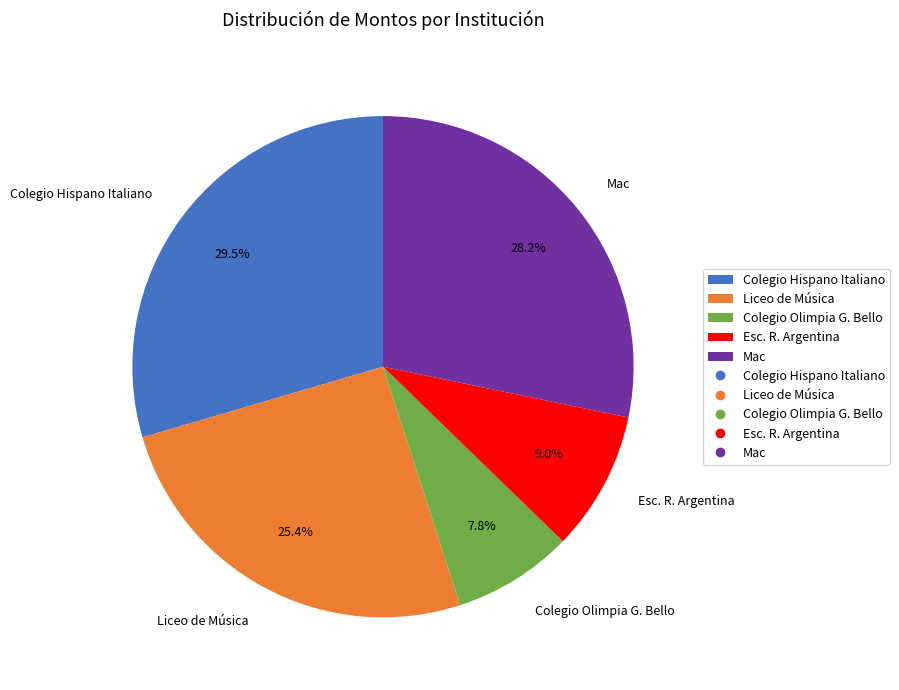

Is it true that Colegio Hispano Italiano is 37% of the pie?

False